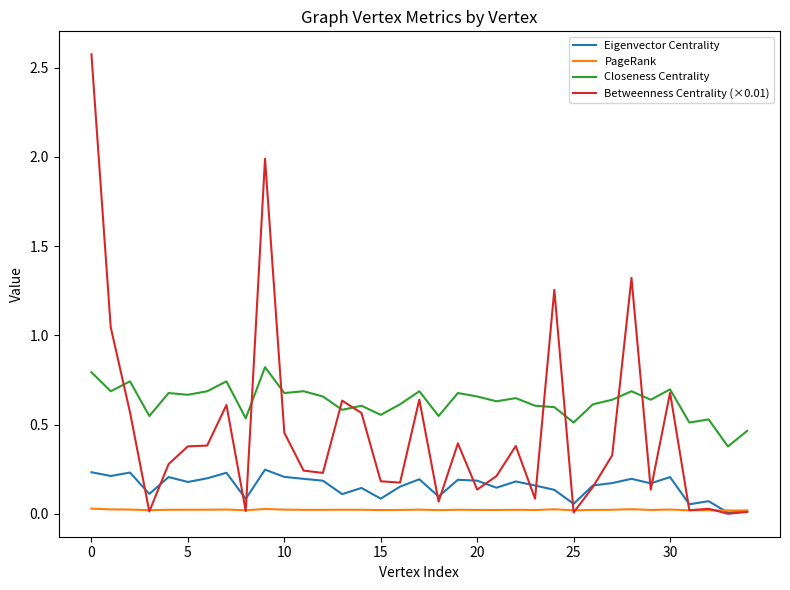

Which series has the largest total across all categories?

Closeness Centrality